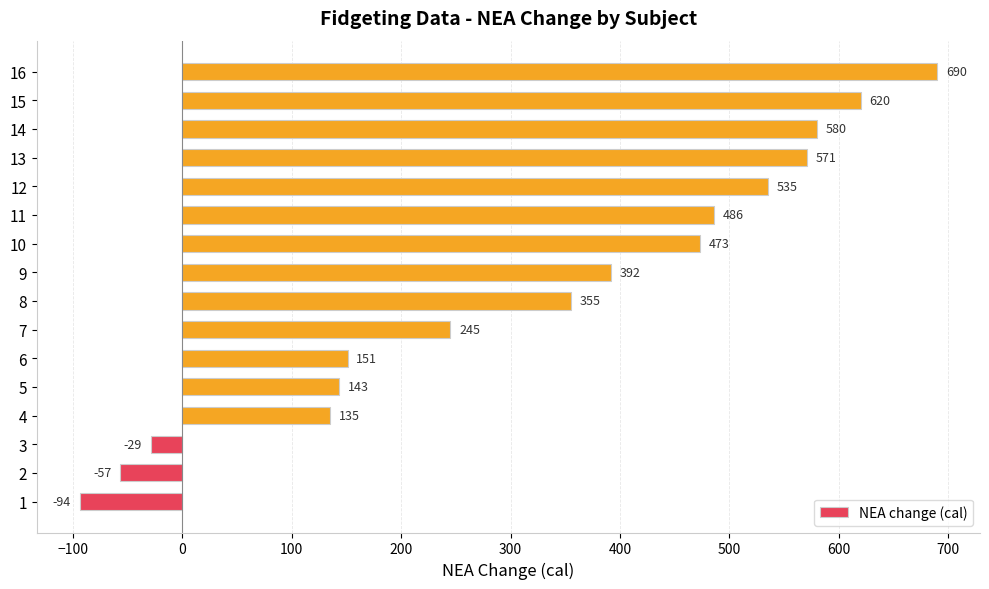

Reading bottom to top, what are all the values shown in this chart?

1=-94	2=-57	3=-29	4=135	5=143	6=151	7=245	8=355	9=392	10=473	11=486	12=535	13=571	14=580	15=620	16=690